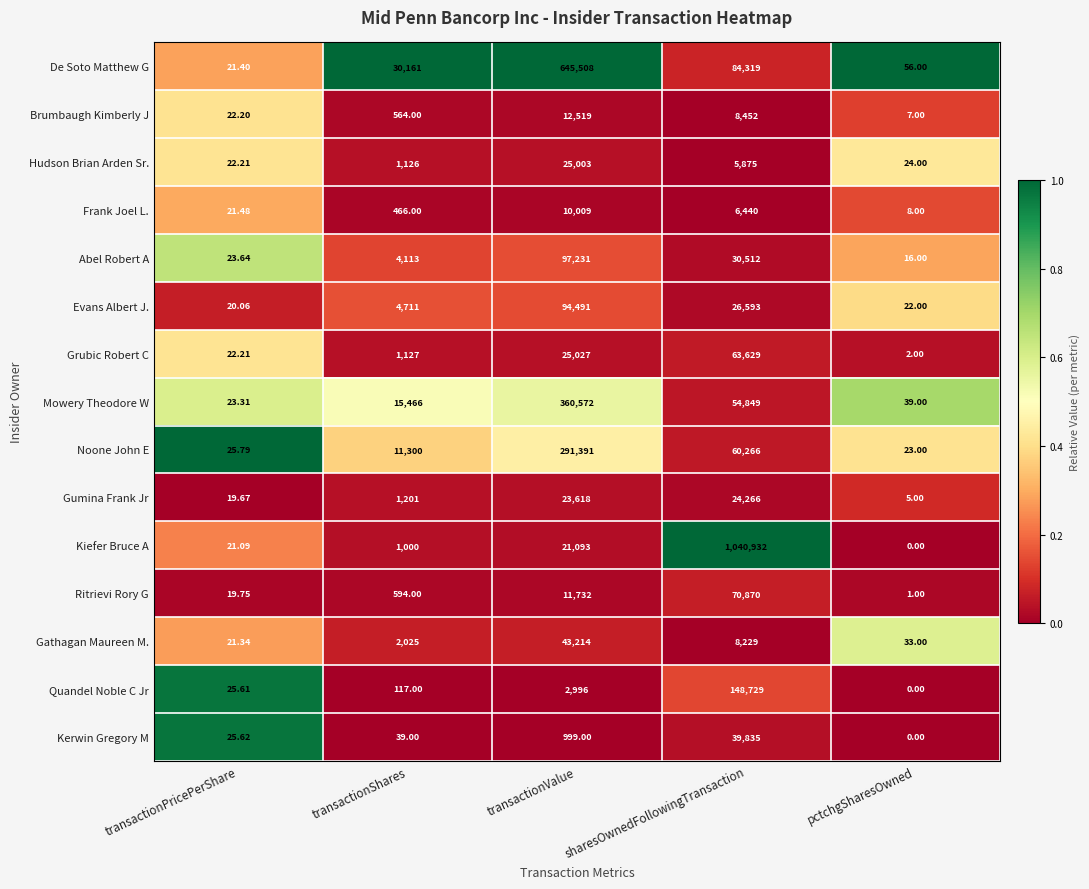

Rank the series by their maximum value, from lowest to highest.

Frank Joel L., Brumbaugh Kimberly J, Gumina Frank Jr, Hudson Brian Arden Sr., Kerwin Gregory M, Gathagan Maureen M., Grubic Robert C, Ritrievi Rory G, Evans Albert J., Abel Robert A, Quandel Noble C Jr, Noone John E, Mowery Theodore W, De Soto Matthew G, Kiefer Bruce A